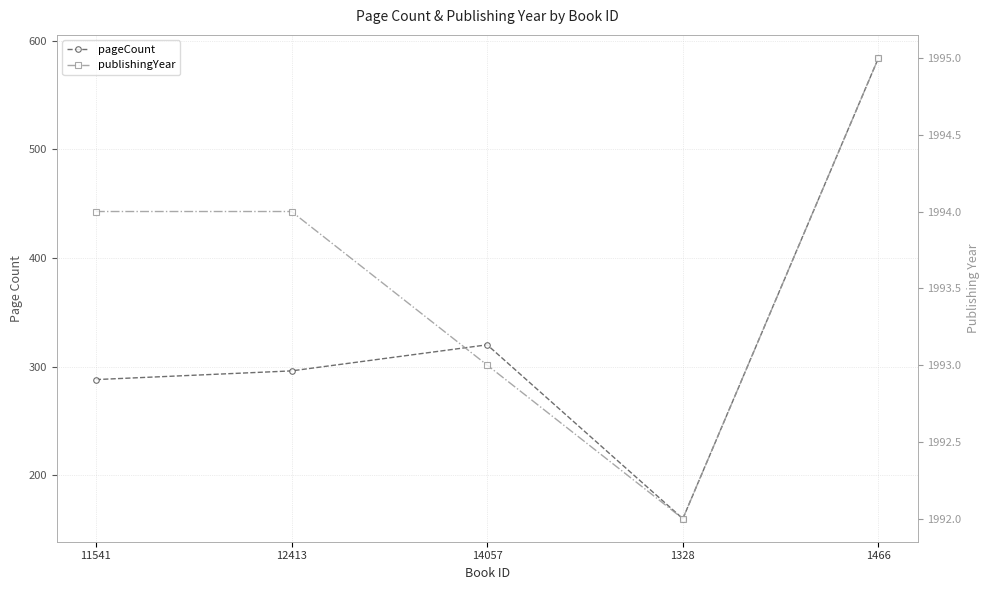

How many data points in pageCount are above 296?

2